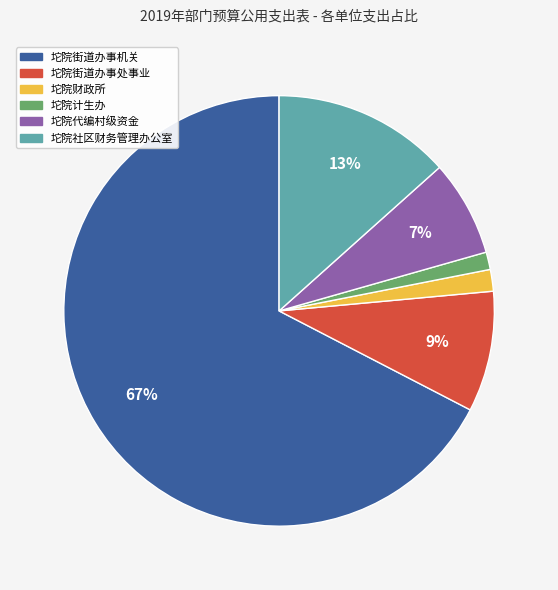

Which has a higher value, 坨院街道办事处事业 or 坨院街道办事机关?

坨院街道办事机关